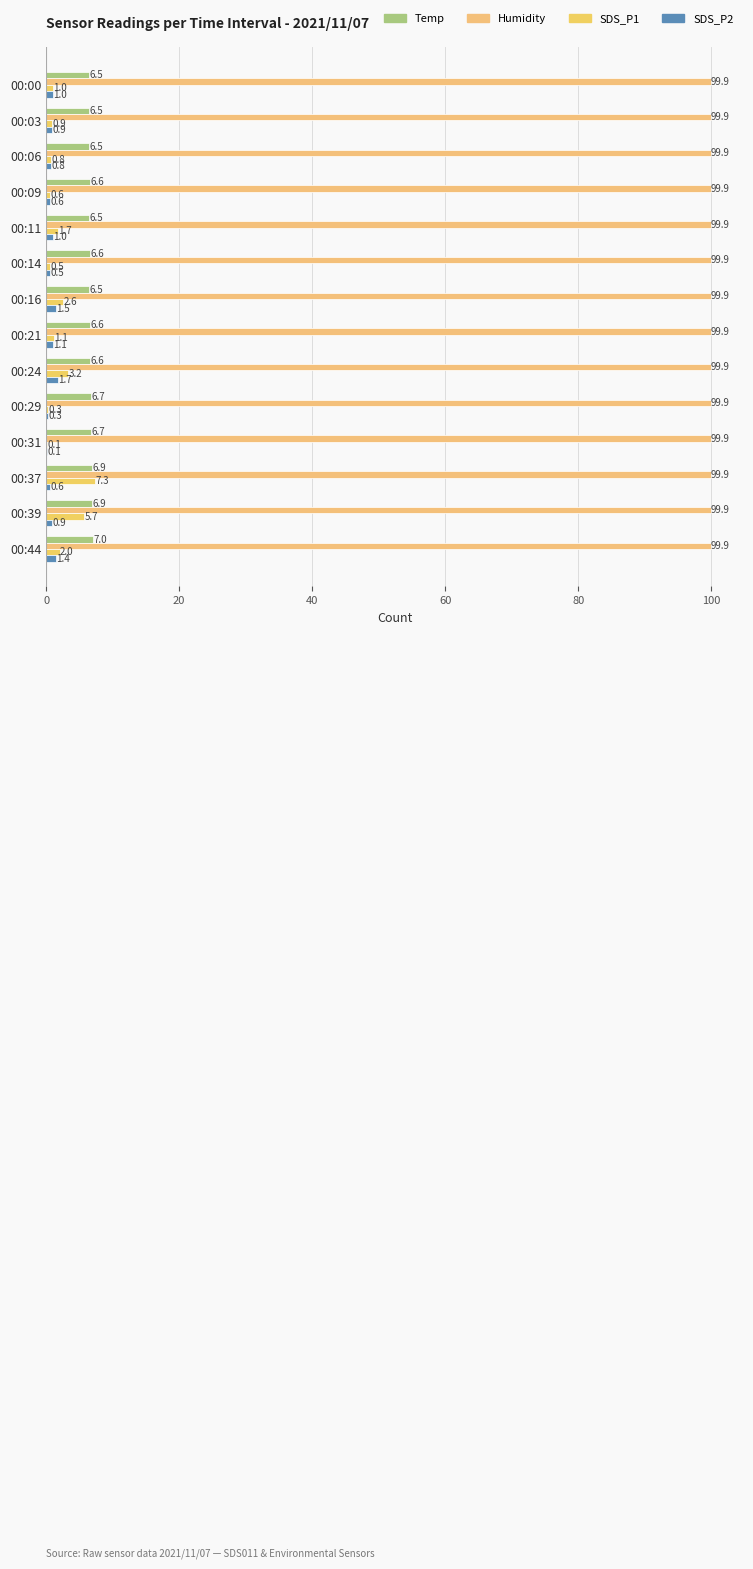

How many values in the SDS_P1 series exceed 1?

8